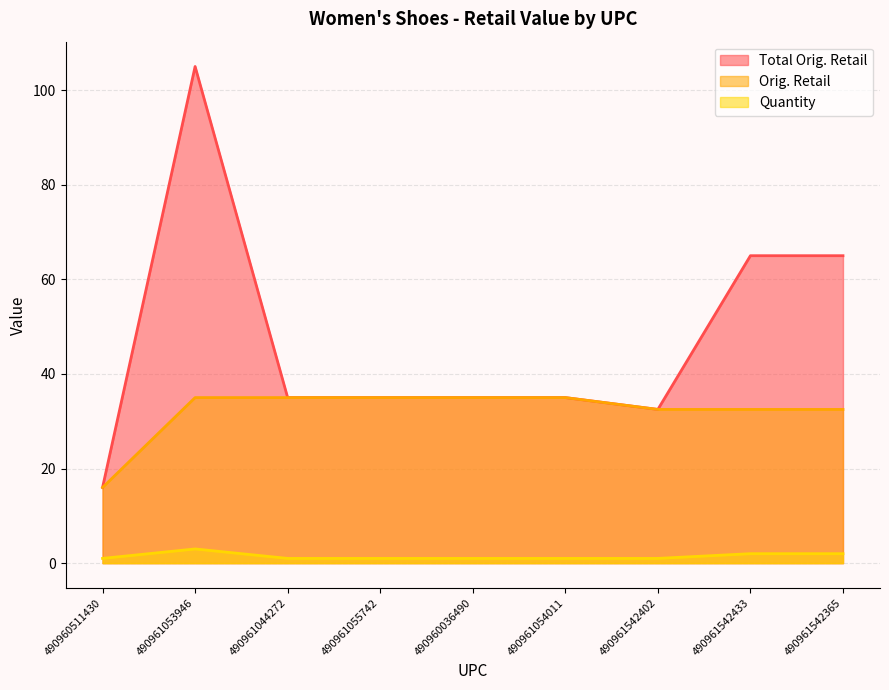

What is the sum of the Total Orig. Retail values at 490961053946 and 490961044272?

140.0